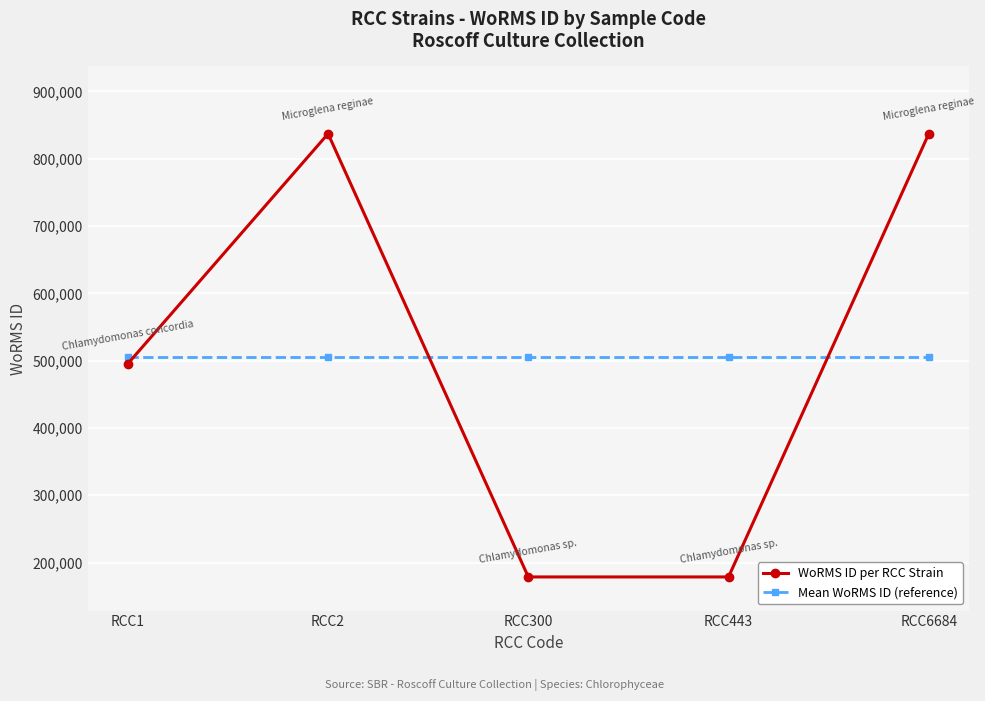

Reading left to right, extract all data points from this chart.

WoRMS ID per RCC Strain: RCC1=495424.0	RCC2=837201.0	RCC300=178583.0	RCC443=178583.0	RCC6684=837201.0
Mean WoRMS ID (reference): RCC1=505398.4	RCC2=505398.4	RCC300=505398.4	RCC443=505398.4	RCC6684=505398.4